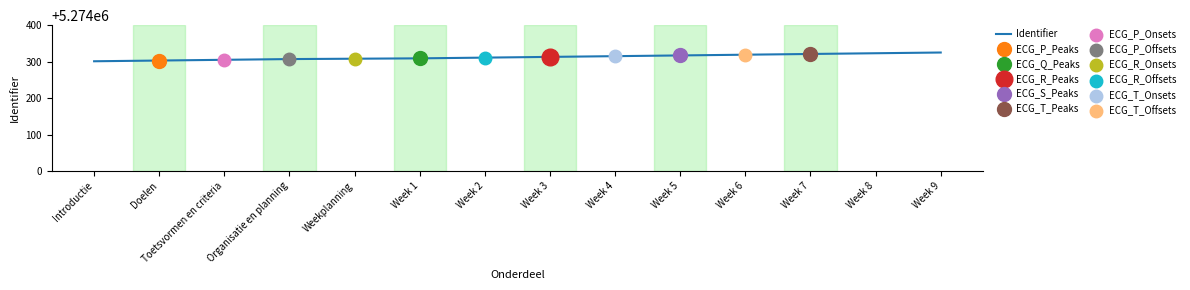

What is the change in value from Organisatie en planning to Week 1?

+2